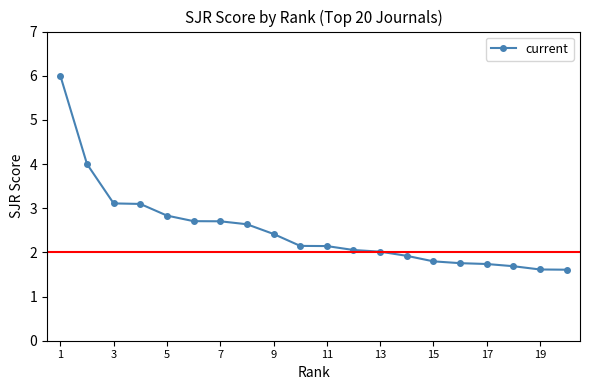

What is the greatest value displayed?

6.0